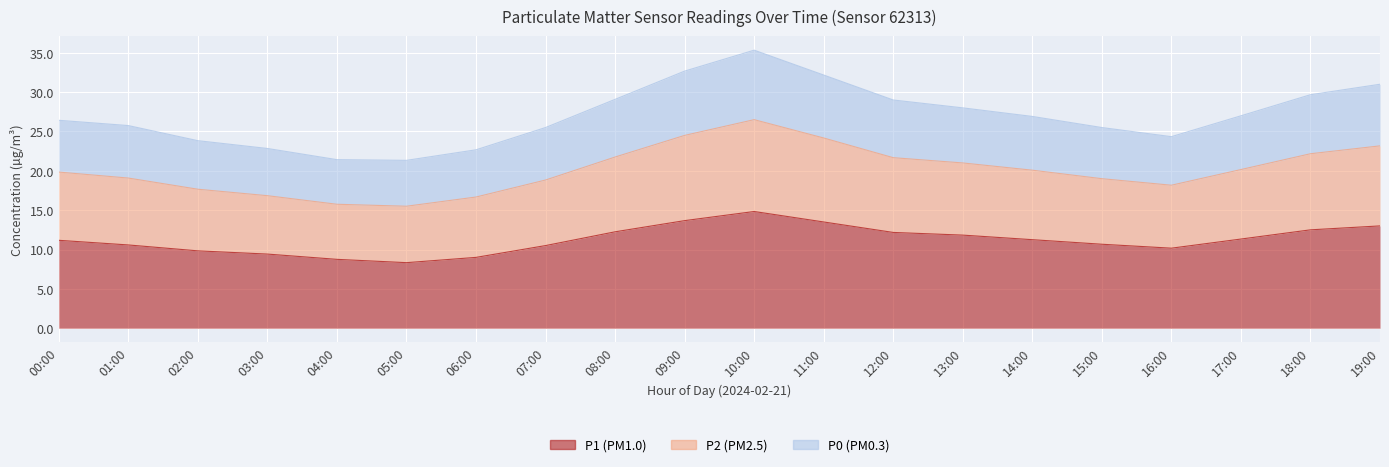

What is the label of the 17th point from the right?

03:00